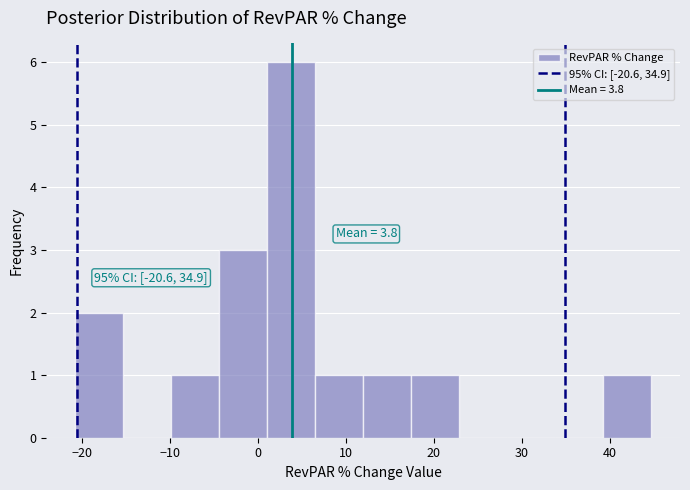

Which range on the x-axis has the tallest bar?

1 to 6